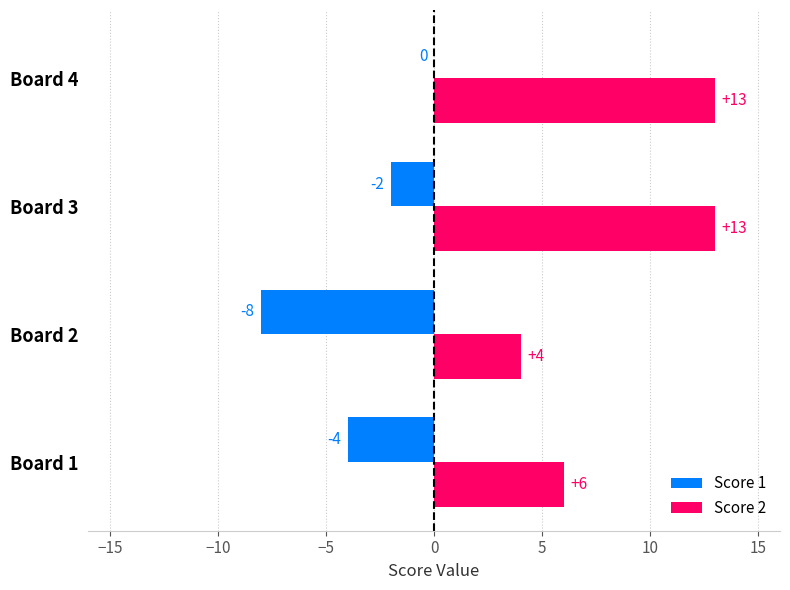

Which series has the largest total across all categories?

Score 2